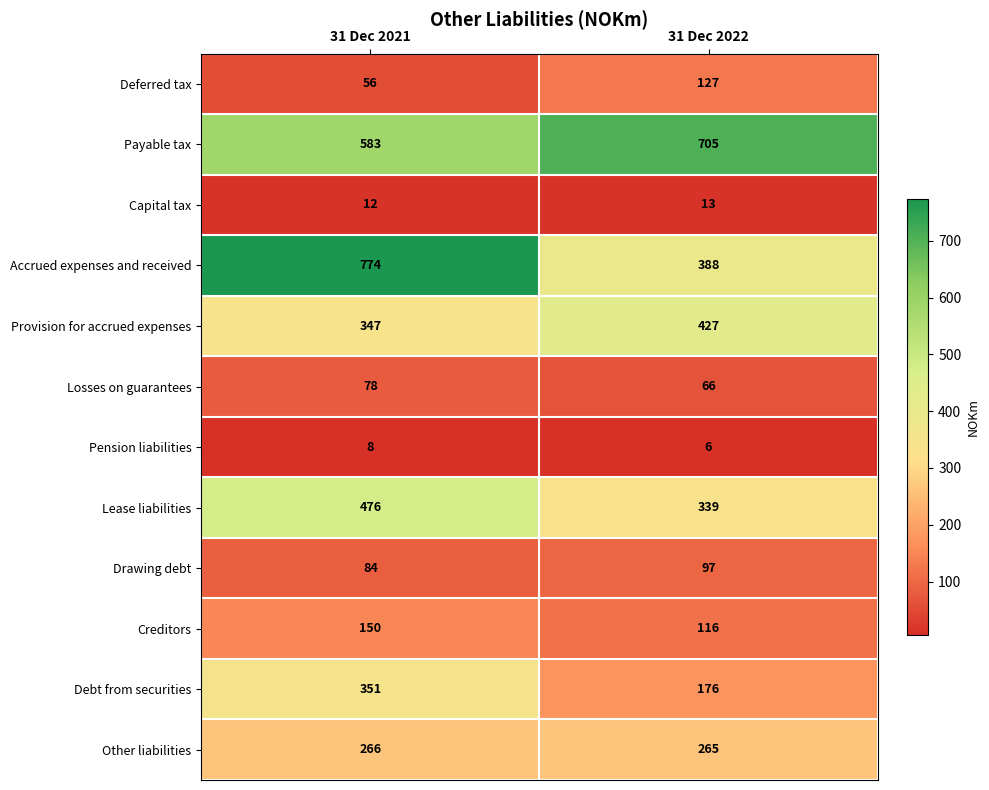

Is it true that Accrued expenses and received equals 201 at 31 Dec 2022?

False